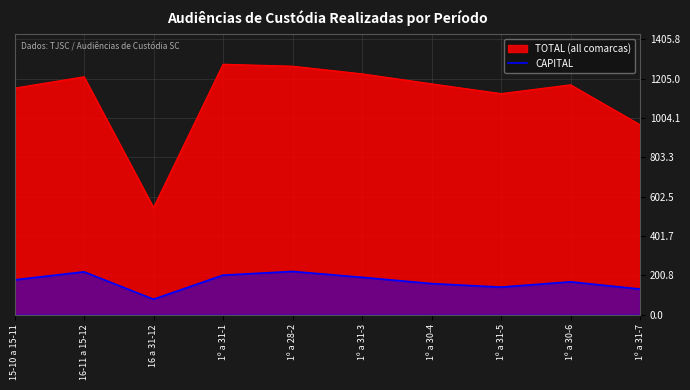

What is the difference between the second highest and minimum values?

140